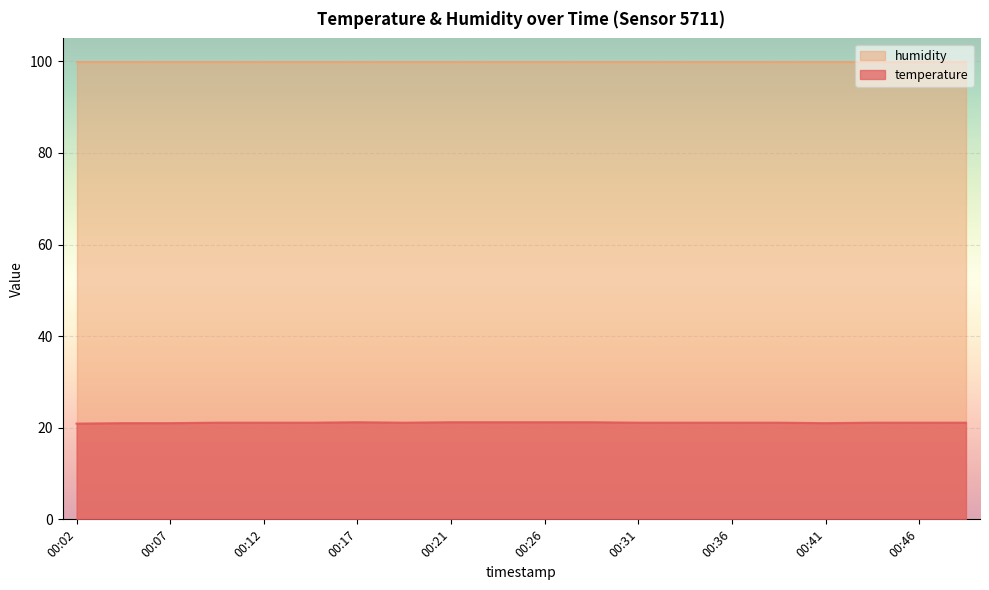

What is the average value?

21.1